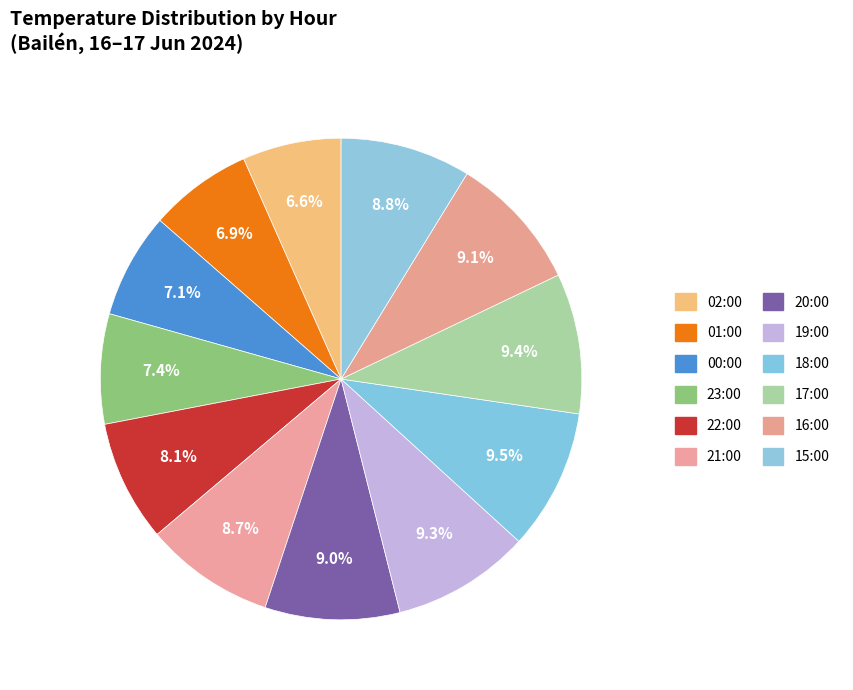

What percentage do 01:00 and 20:00 together represent?

16.0%